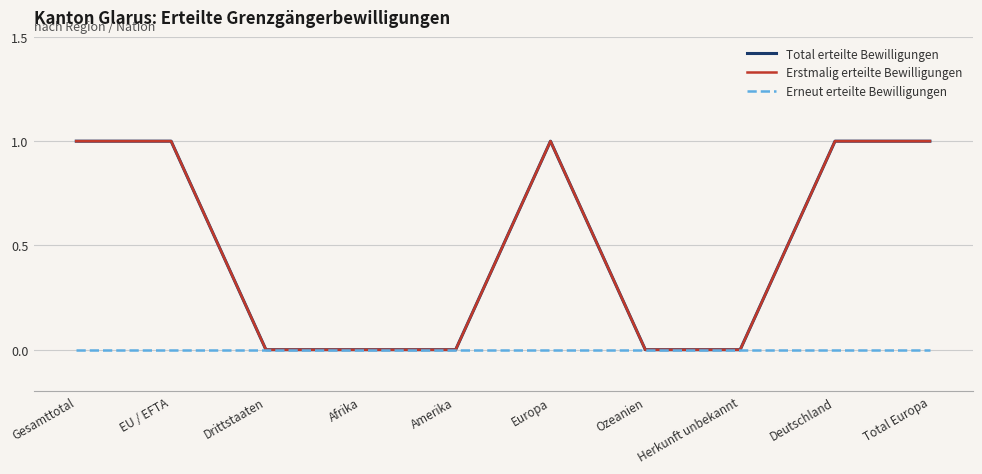

True or false: Erstmalig erteilte Bewilligungen has more than 1 interior local peaks.

False